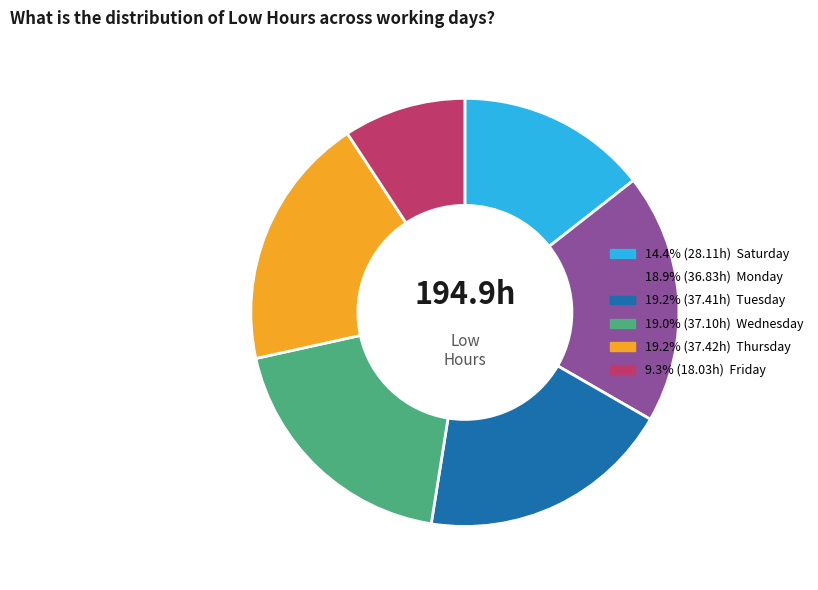

Is there a majority slice in this chart?

No